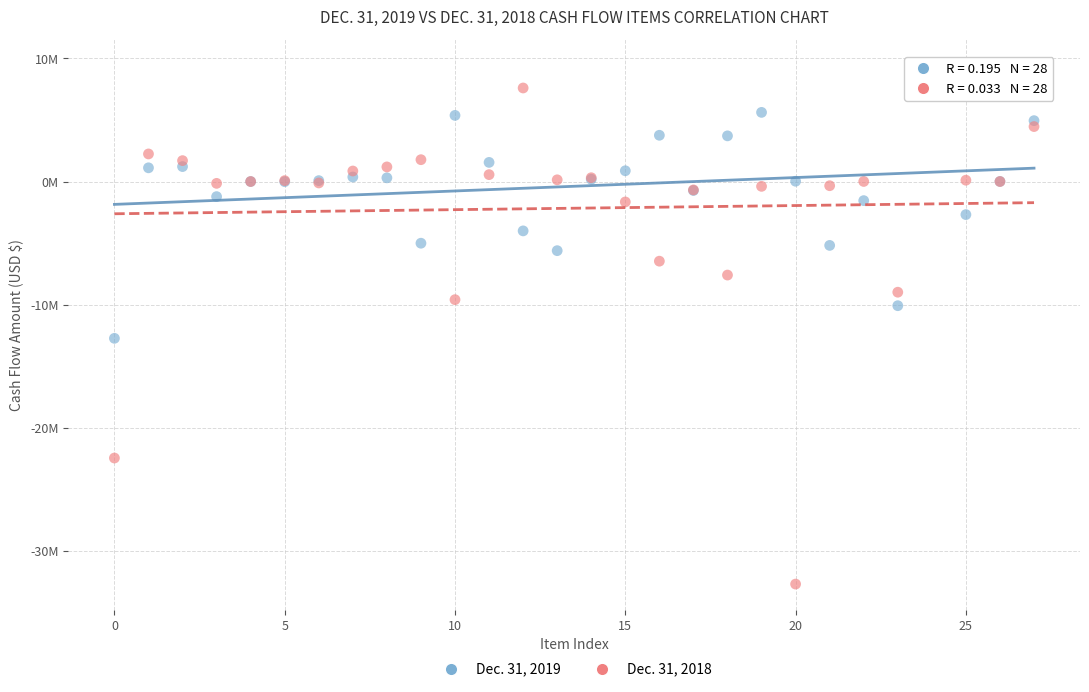

What are all the series names shown in the legend?

Dec. 31, 2019, Dec. 31, 2018